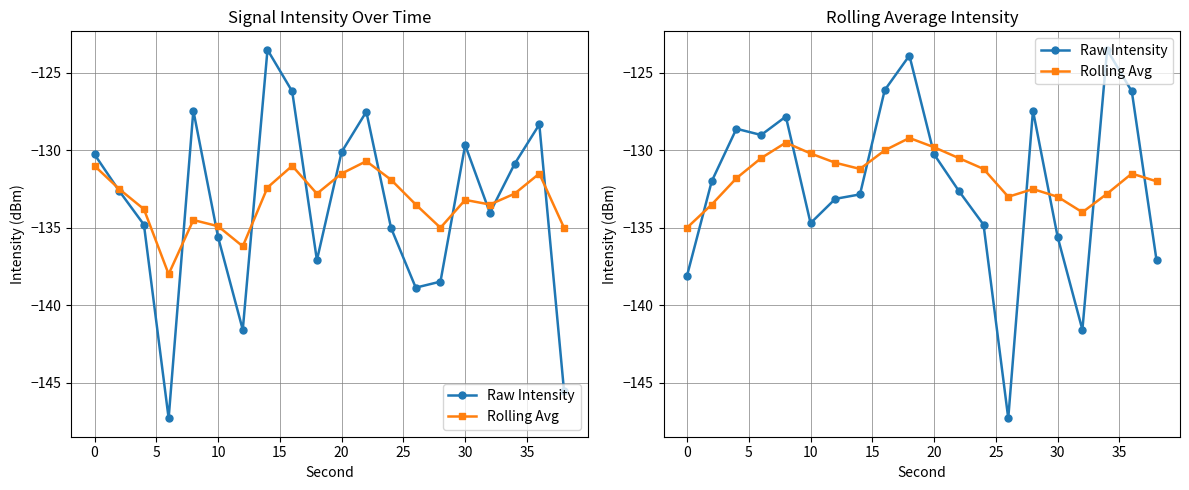

What is the difference between the second highest and second lowest values in the Rolling Avg series?

4.5